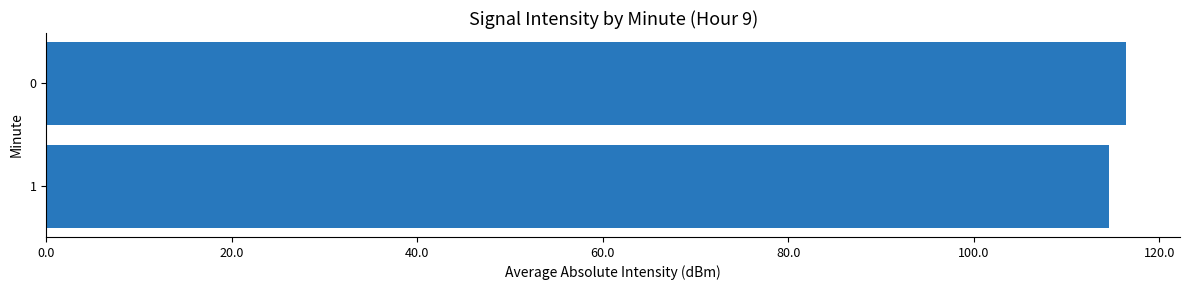

At which label is the value closest to 115?

1